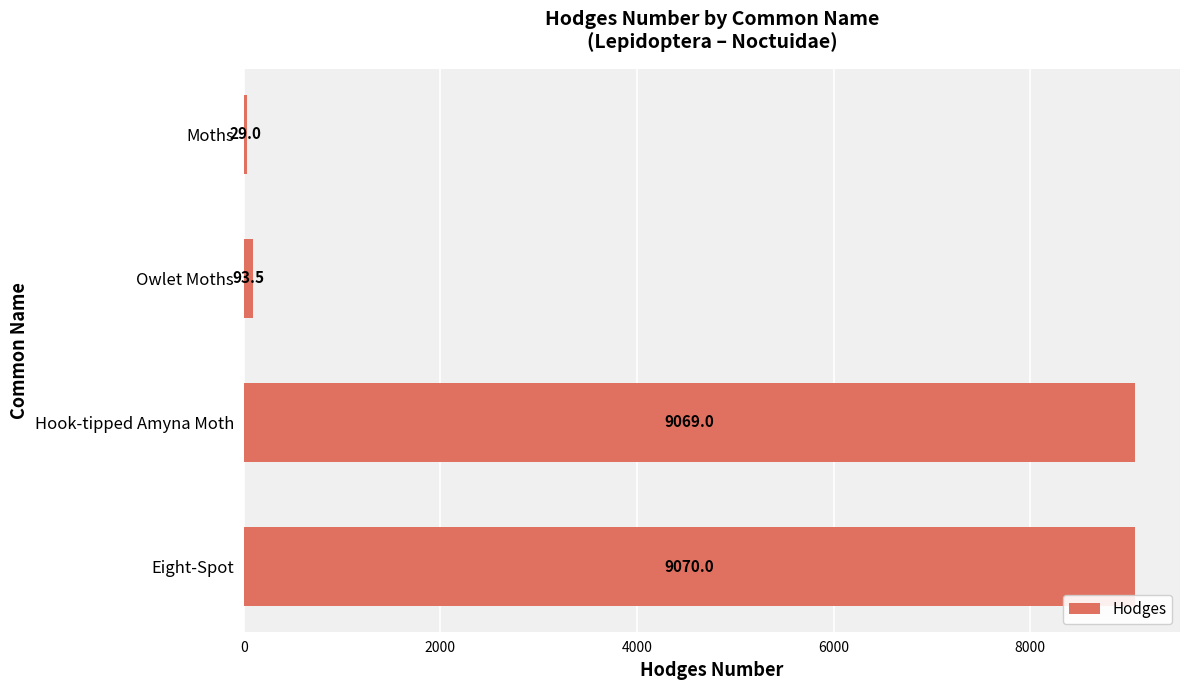

Rank the categories by value from lowest to highest.

Moths, Owlet Moths, Hook-tipped Amyna Moth, Eight-Spot